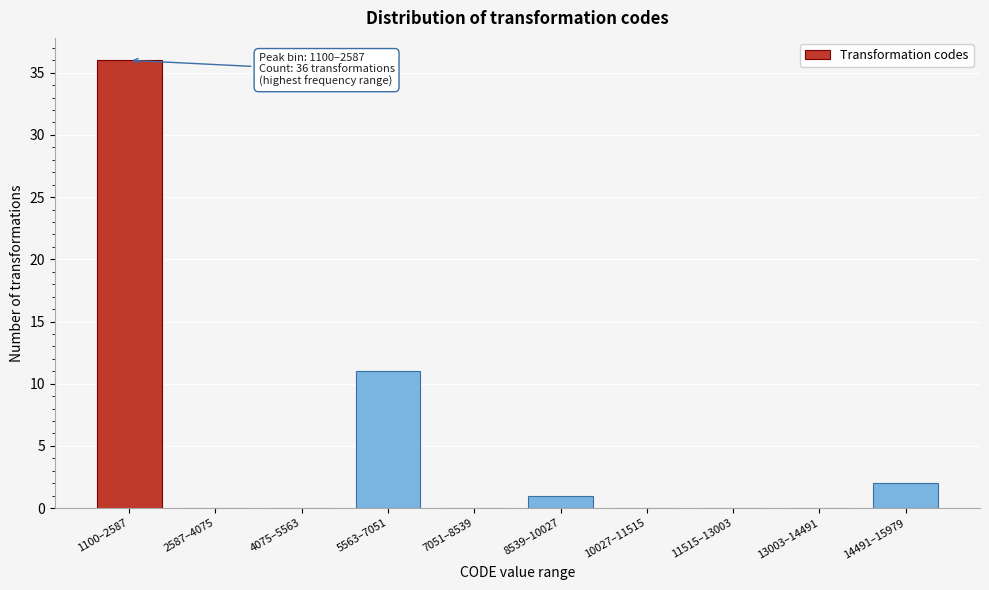

Reading right to left, transcribe all the data shown in this chart.

14491–15979=2	13003–14491=0	11515–13003=0	10027–11515=0	8539–10027=1	7051–8539=0	5563–7051=11	4075–5563=0	2587–4075=0	1100–2587=36